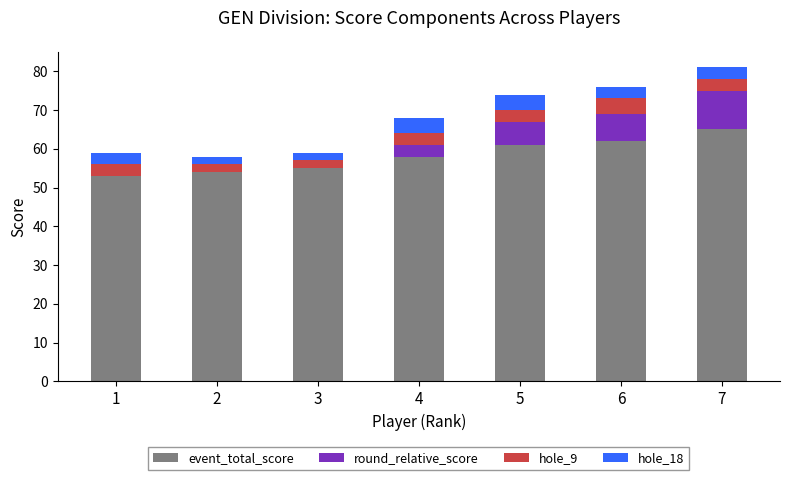

What is the maximum value for event_total_score?

65